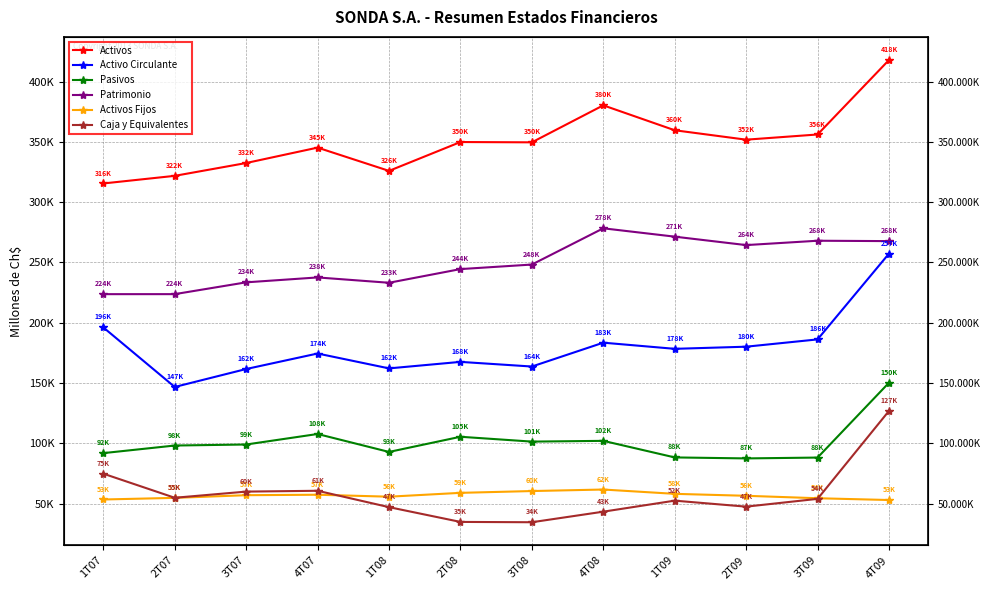

How many lines are shown in the chart?

6